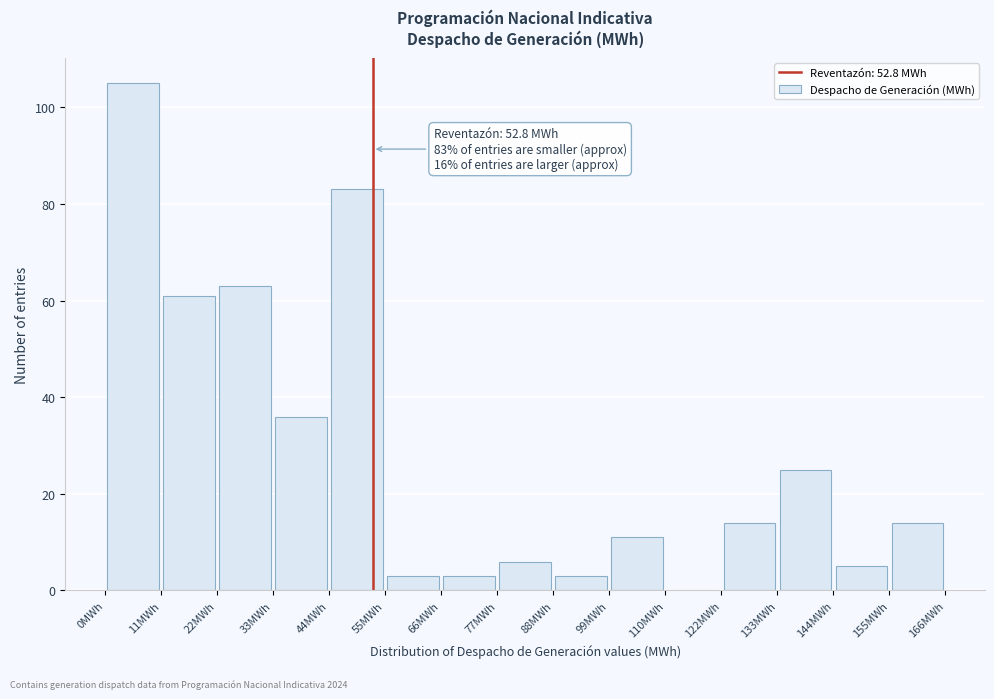

Over which range of the x-axis is the bar tallest?

0 to 12